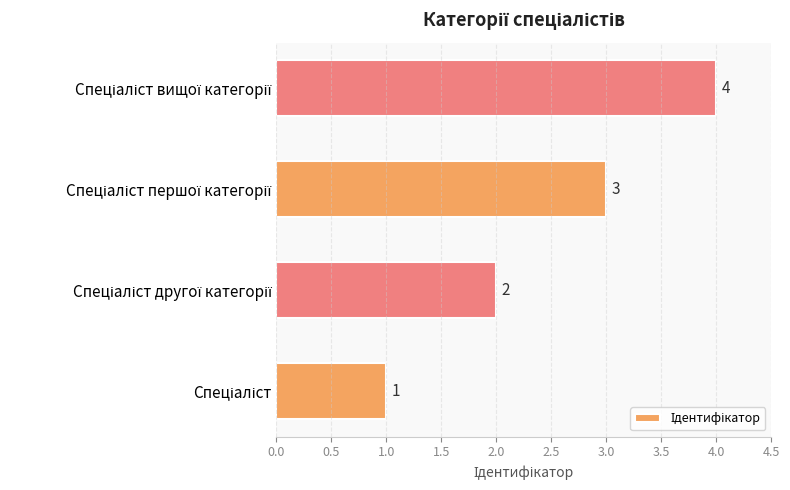

What is the sum of all values?

10